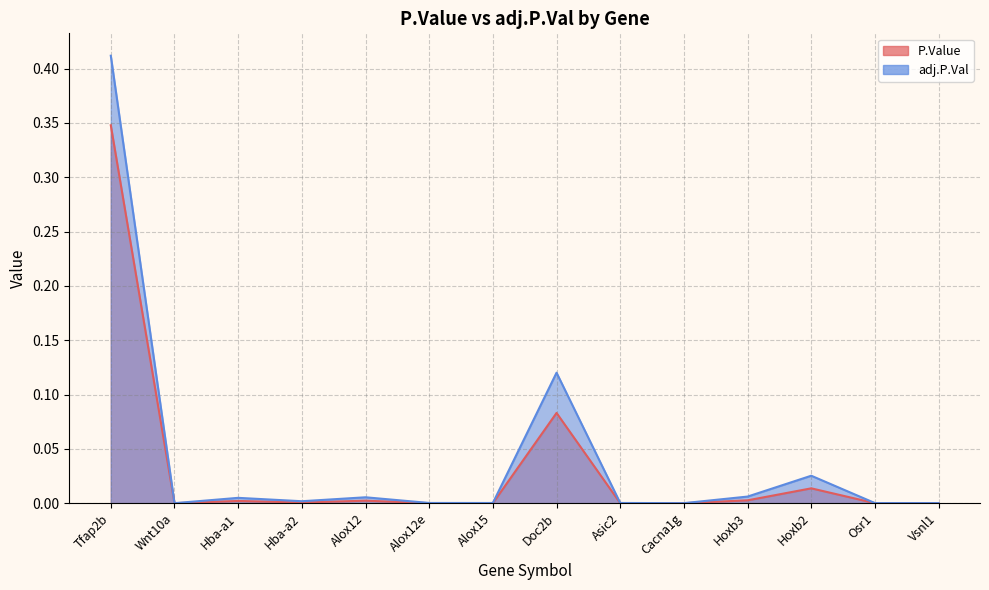

How many interior local valleys does the adj.P.Val series have?

4